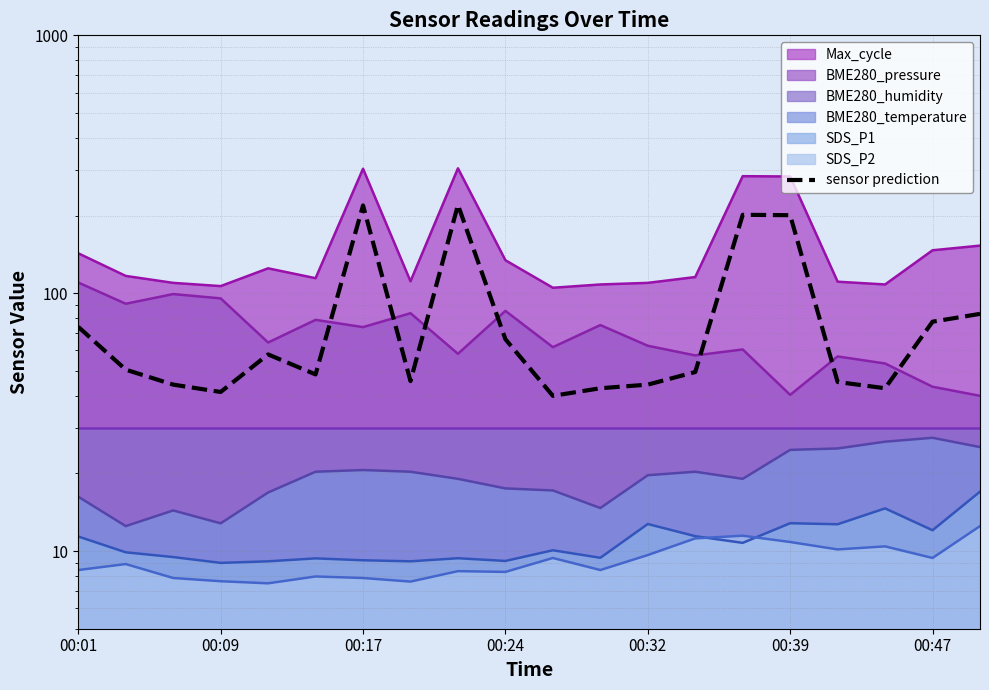

What is the difference between the maximum and minimum values?

180.0